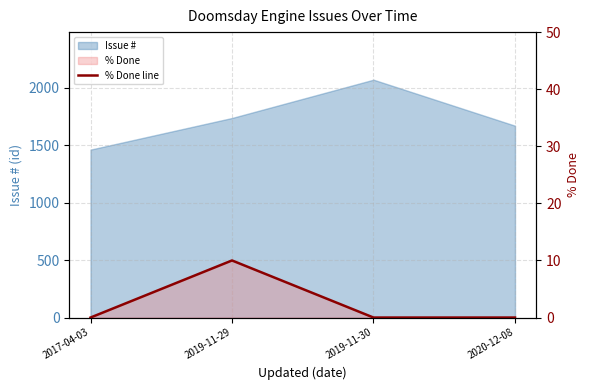

What is the label of the 2nd point from the right?

2019-11-30